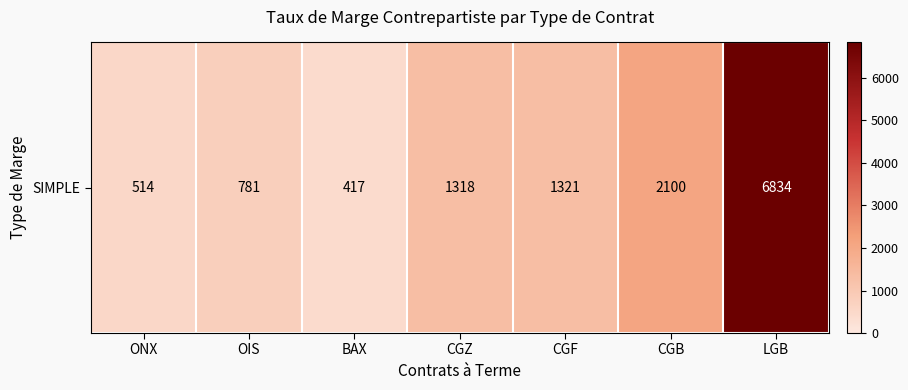

The chart shows a value of 781 at OIS. True or false?

True